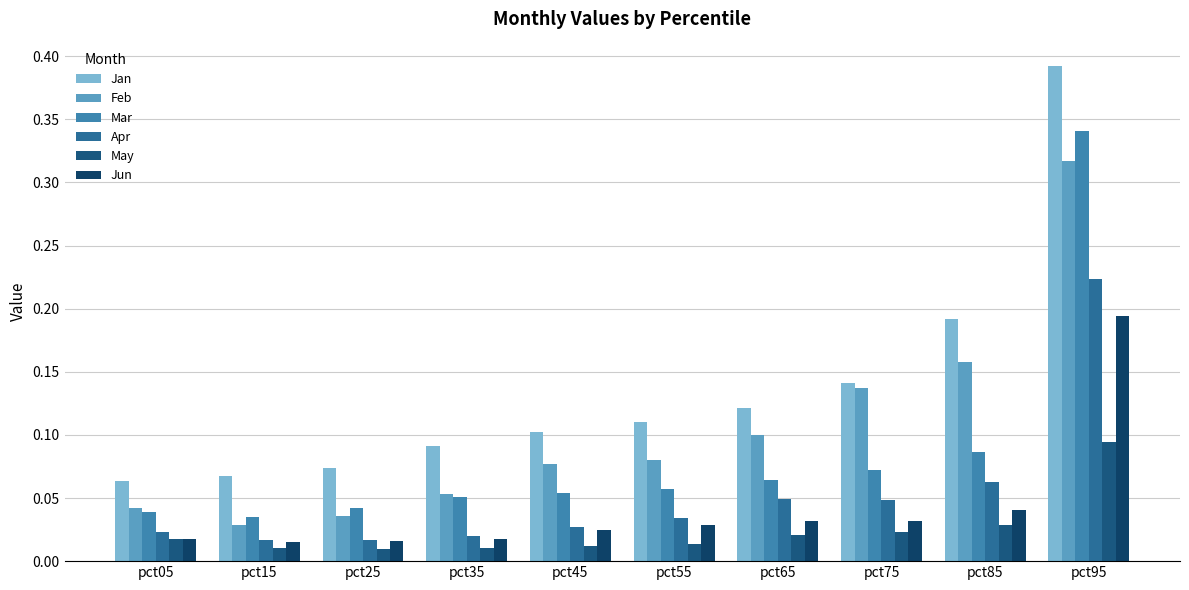

The Mar series shows 0.1 at pct05. True or false?

False